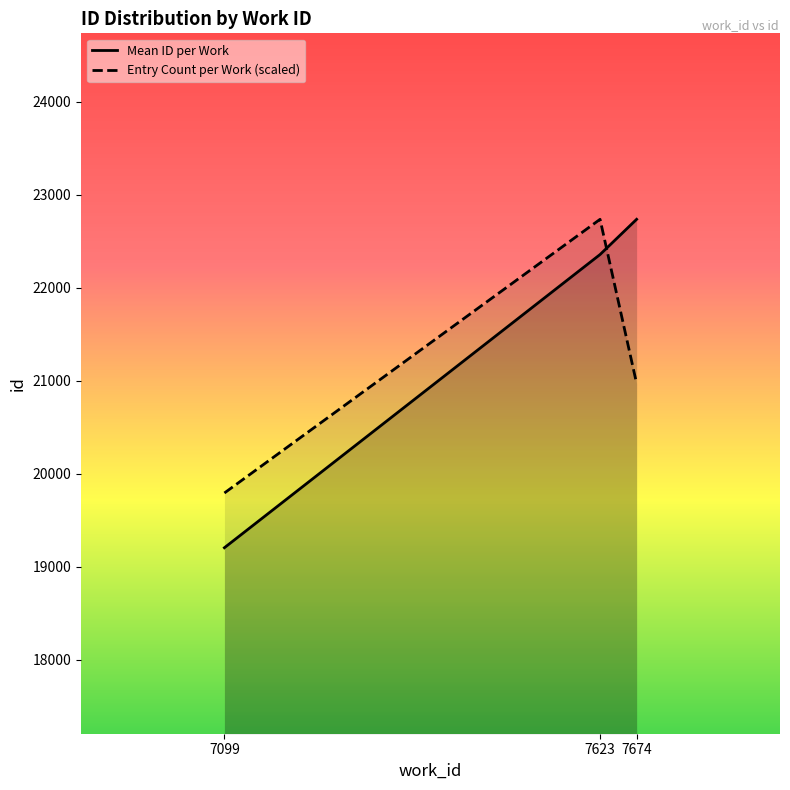

What value does the Mean ID per Work series have at 7623?

22356.0